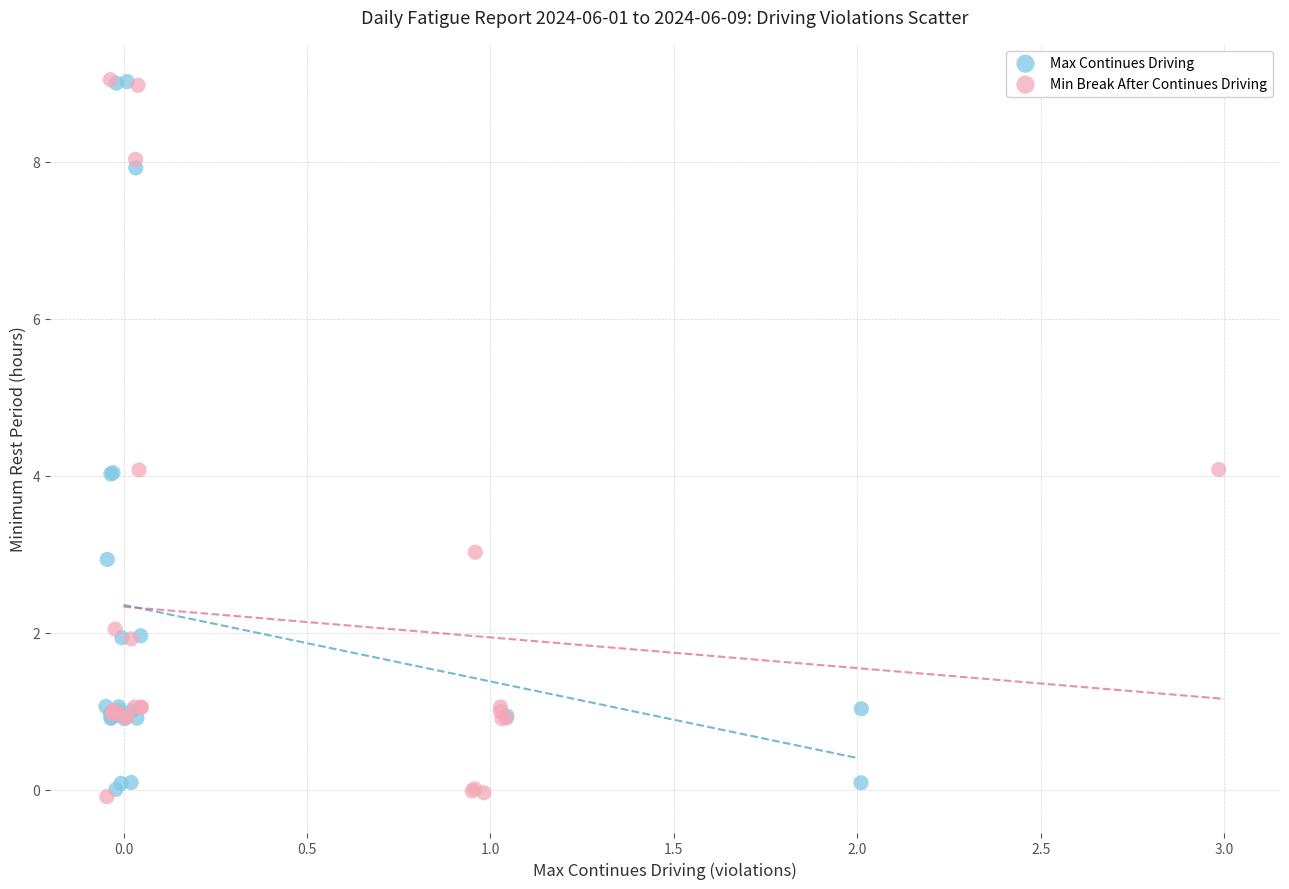

What are all the series names shown in the legend?

Max Continues Driving, Min Break After Continues Driving